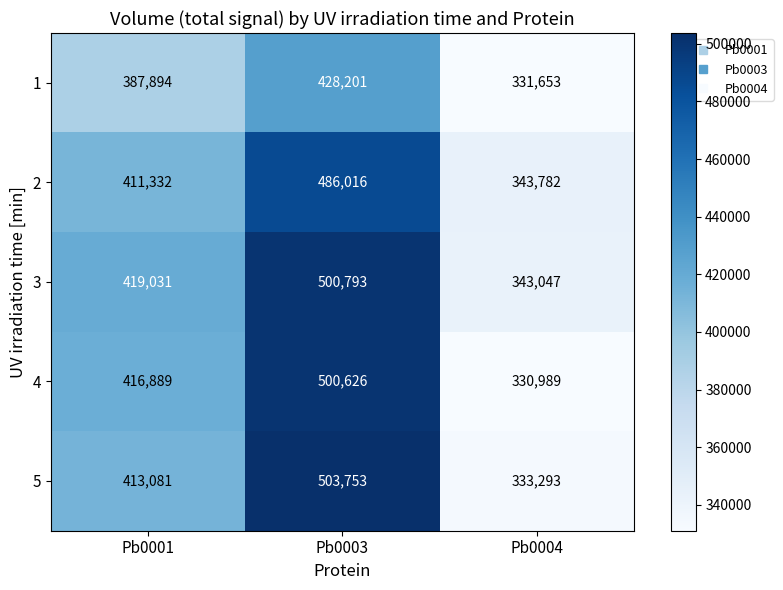

At how many categories does at least one series exceed 401843?

2